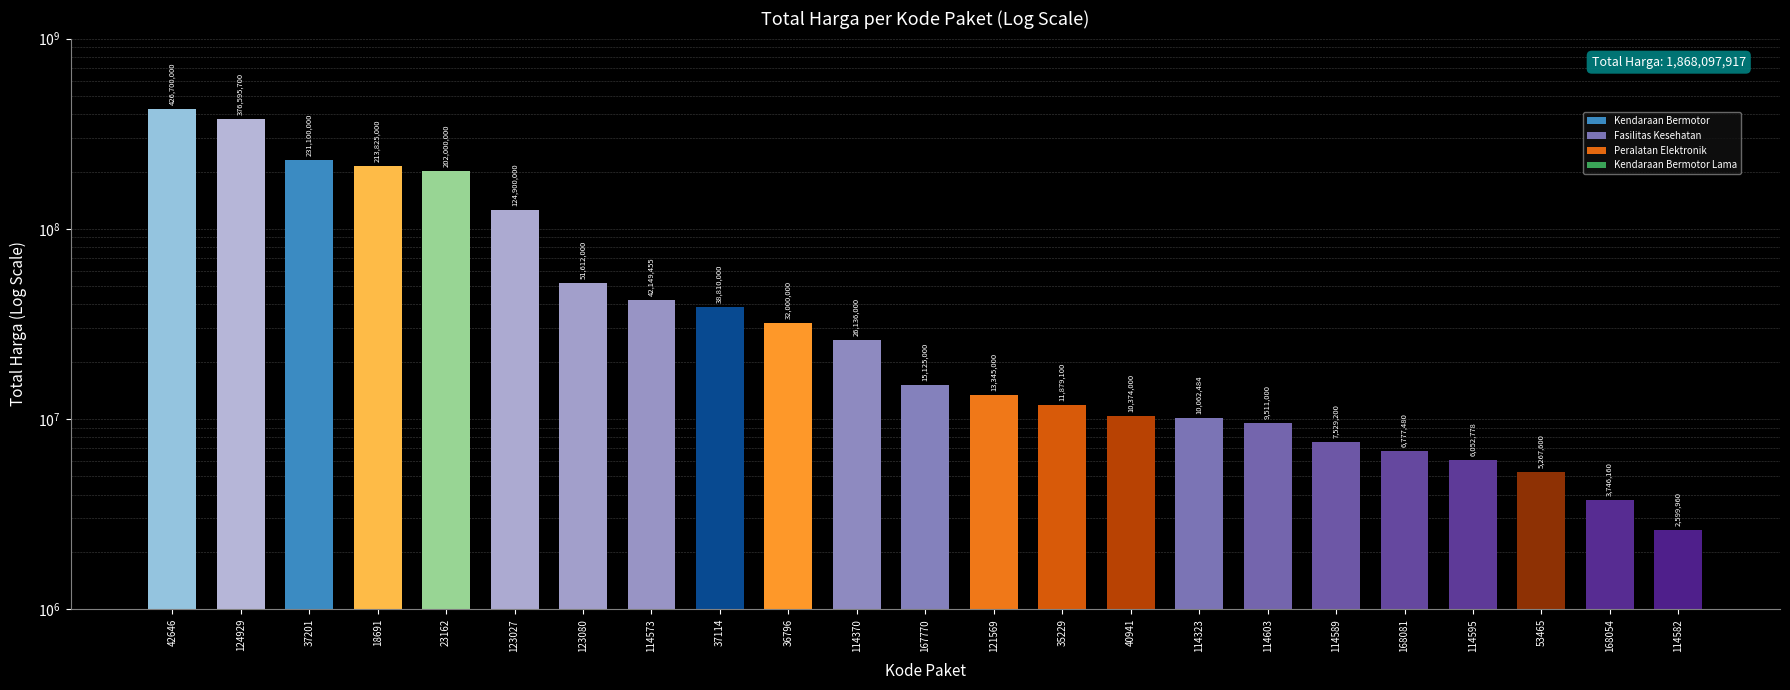

Rank the categories by value from lowest to highest.

114582, 168054, 53465, 114595, 168081, 114589, 114603, 114323, 40941, 35229, 121569, 167770, 114370, 36796, 37114, 114573, 123080, 123027, 23162, 18691, 37201, 124929, 42646